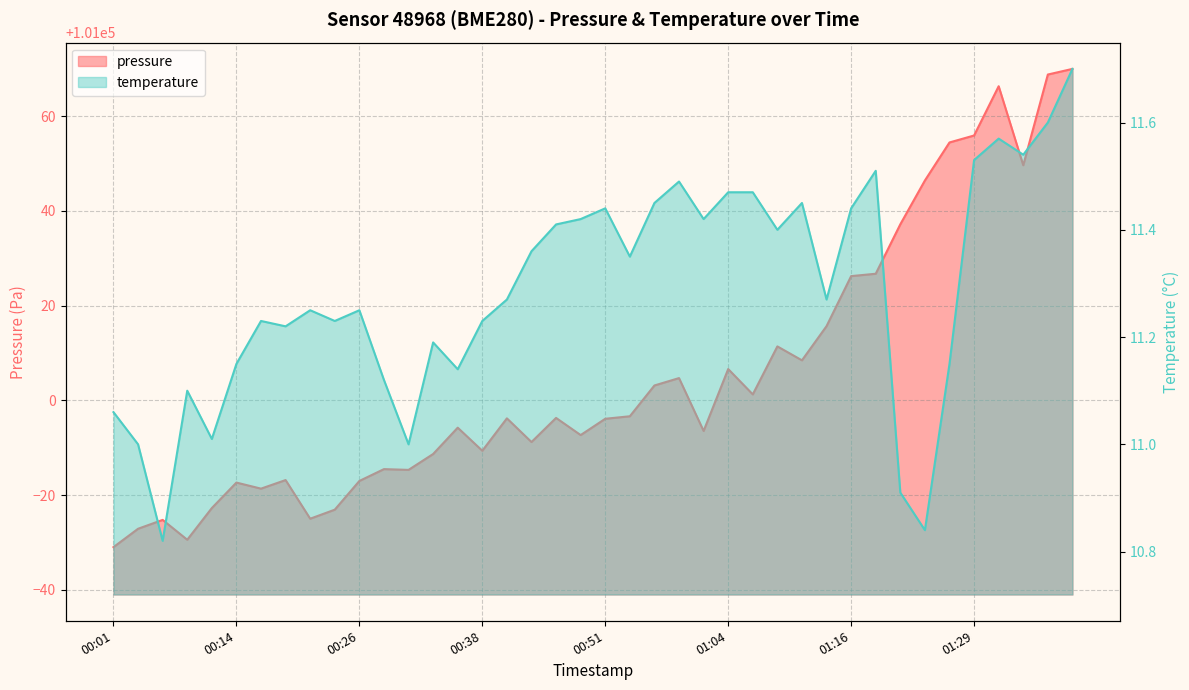

What is the difference between the maximum and minimum values in the pressure series?

101.0